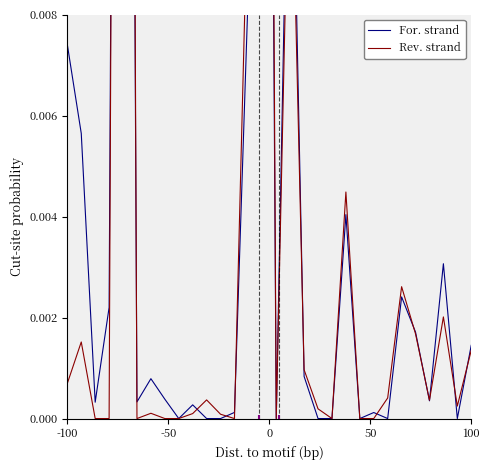

What is the sum of all Rev. strand values?

0.2